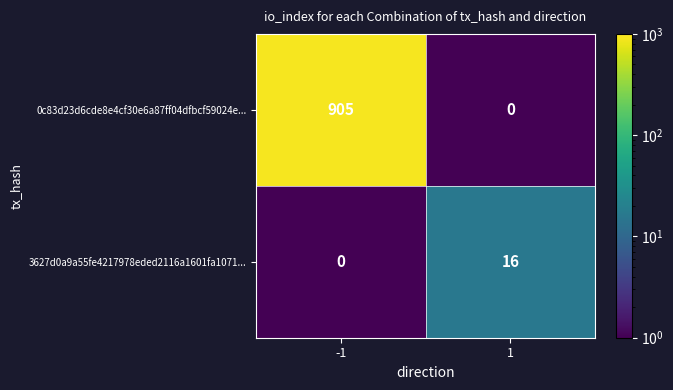

Reading left to right, what are all the values shown in this chart?

0c83d23d6cde8e4cf30e6a87ff04dfbcf59024e...: -1=905	1=0
3627d0a9a55fe4217978eded2116a1601fa1071...: -1=0	1=16